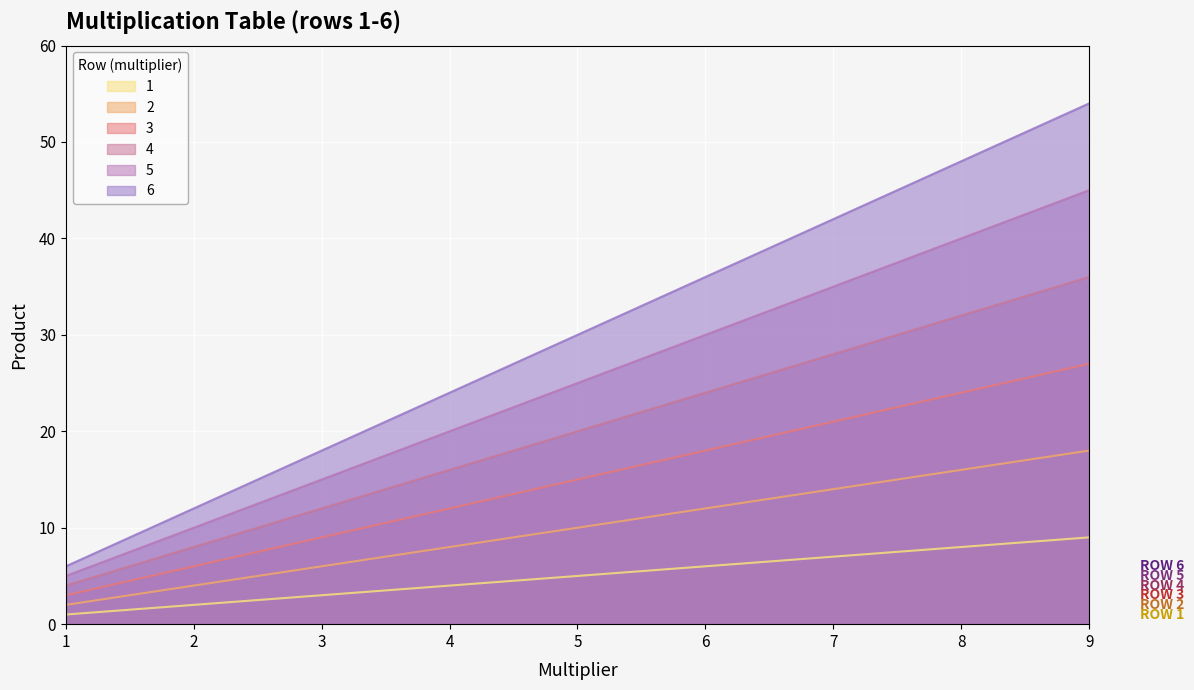

List the series in order of their overall mean, lowest first.

1, 2, 3, 4, 5, 6